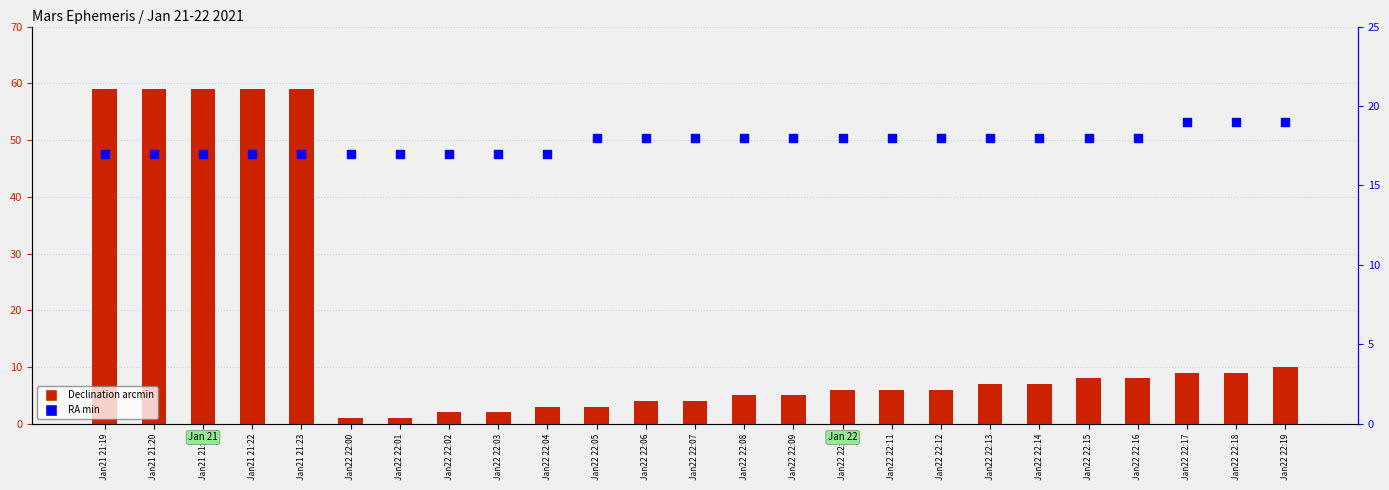

What are all the series names shown in the legend?

Declination arcmin, RA min